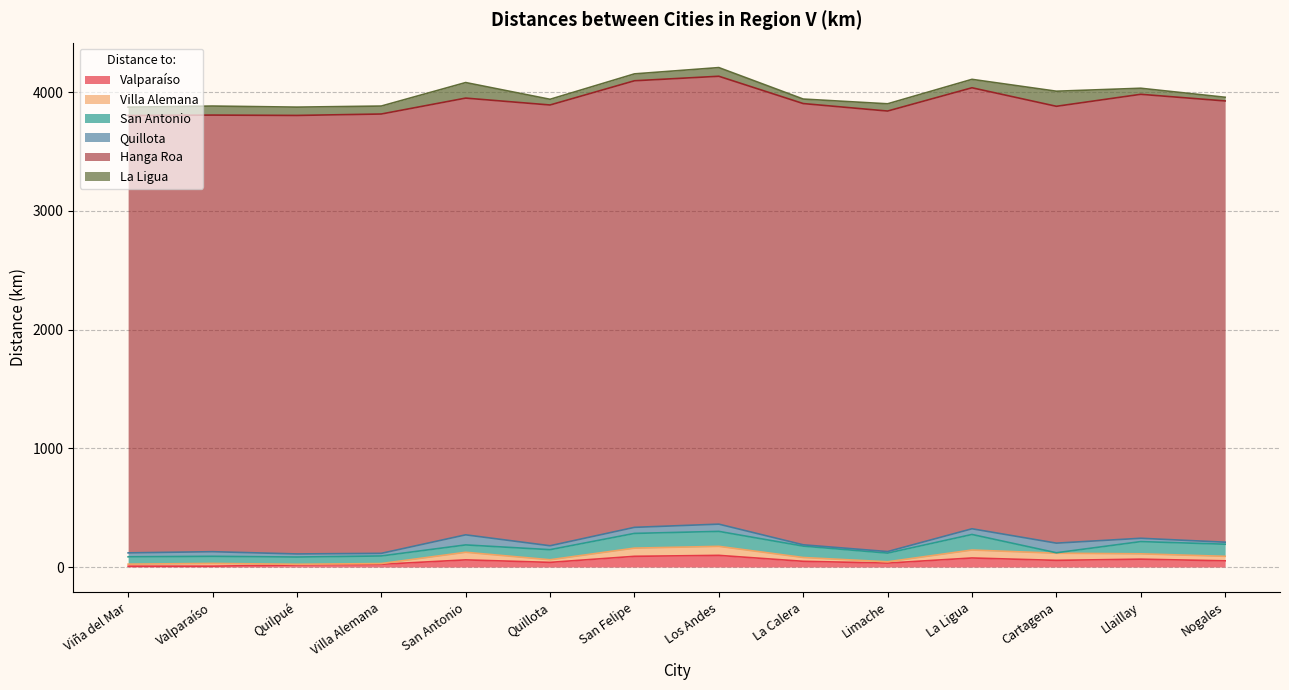

True or false: La Ligua has a value of 71 at La Ligua.

True